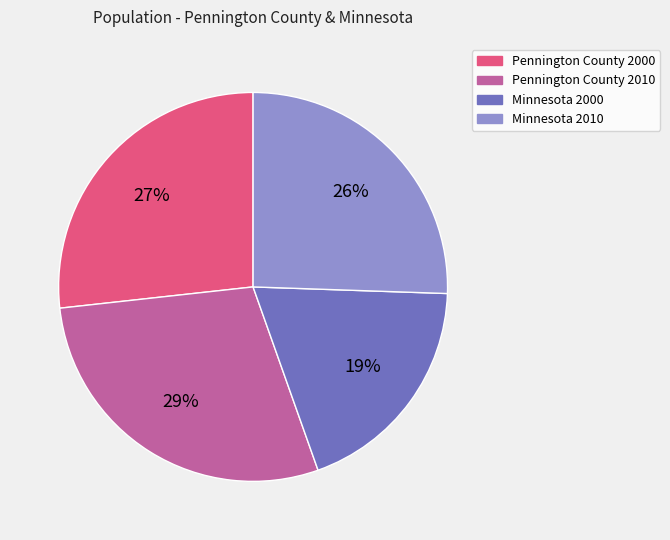

Which has a higher value, Pennington County 2000 or Minnesota 2010?

Pennington County 2000